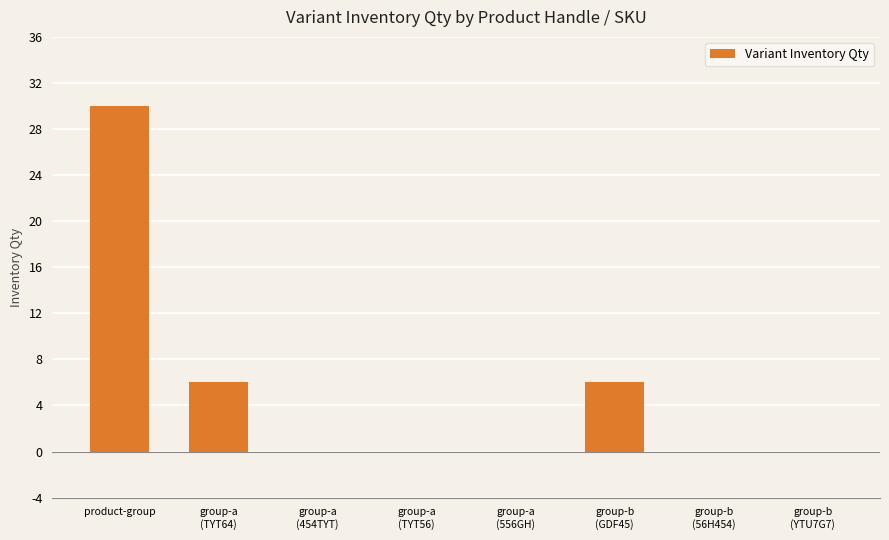

What is the maximum value shown in the chart?

30